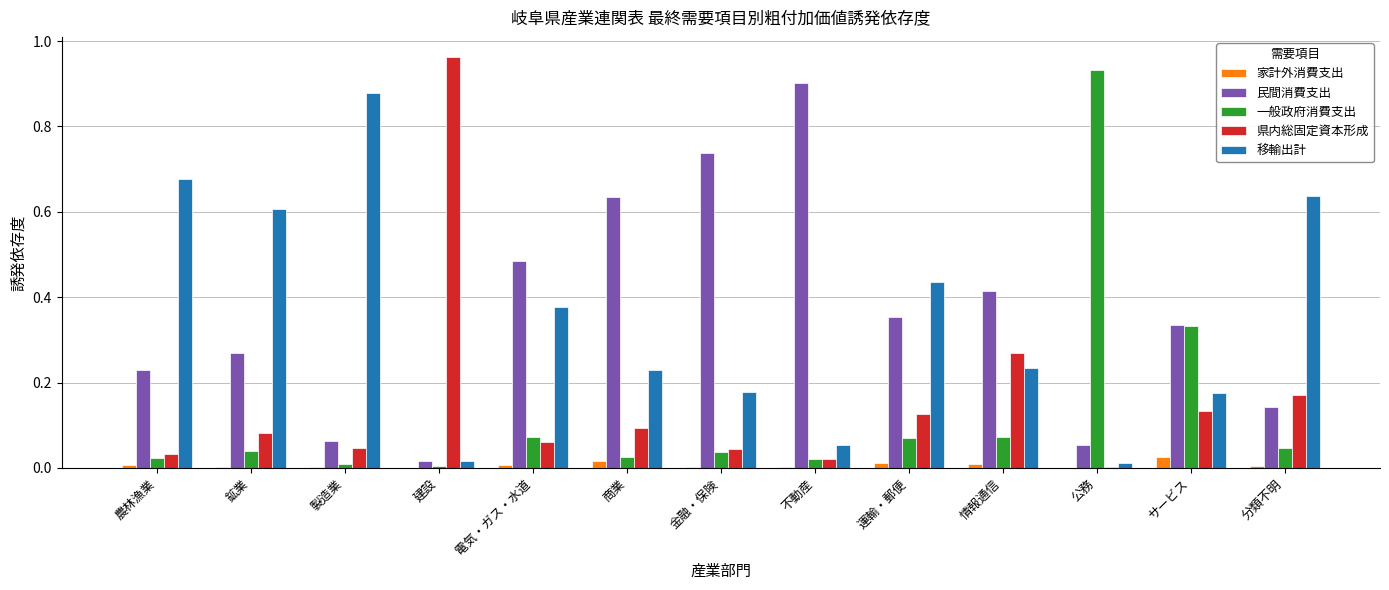

Which category has the highest value across all series?

建設